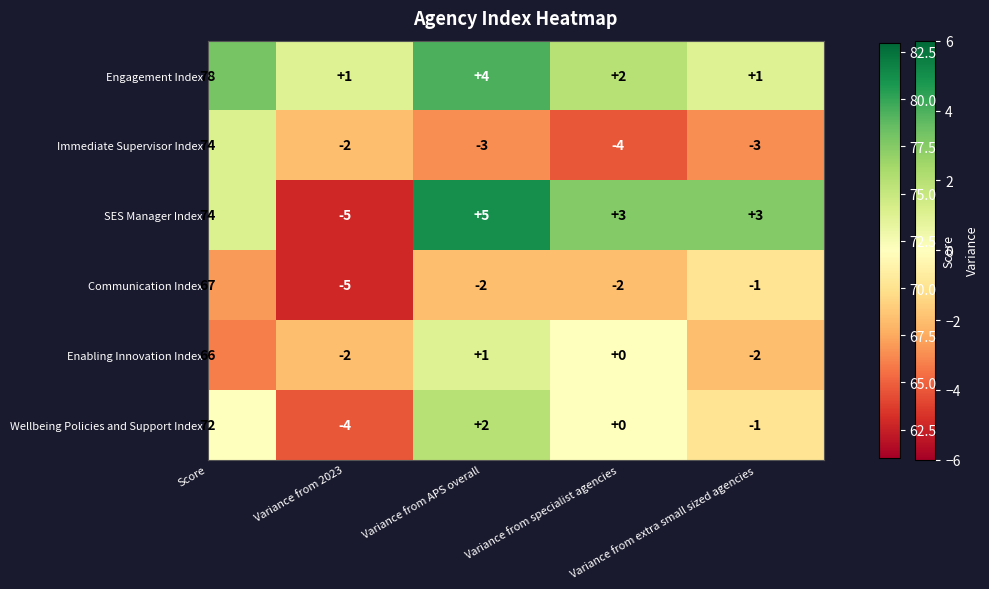

How many categories are shown in the chart?

4